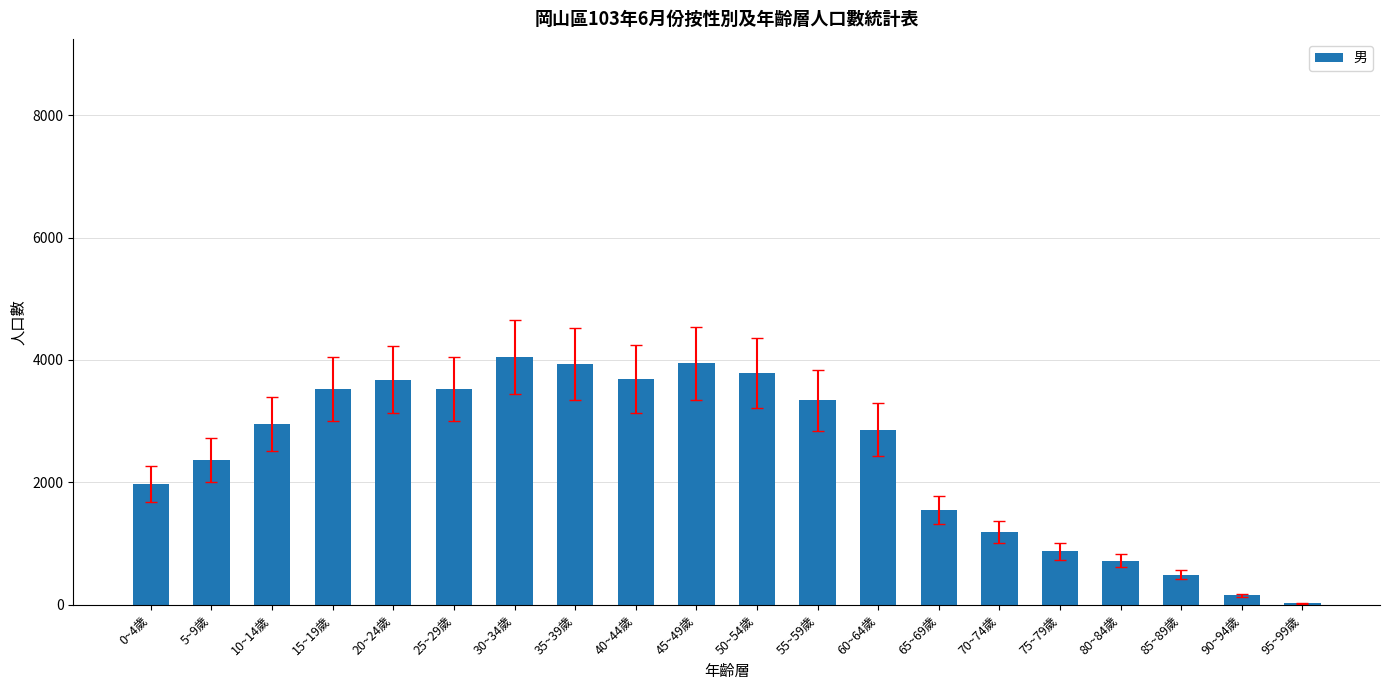

Approximately how many times larger is the value at 45~49歲 compared to 0~4歲?

2.0